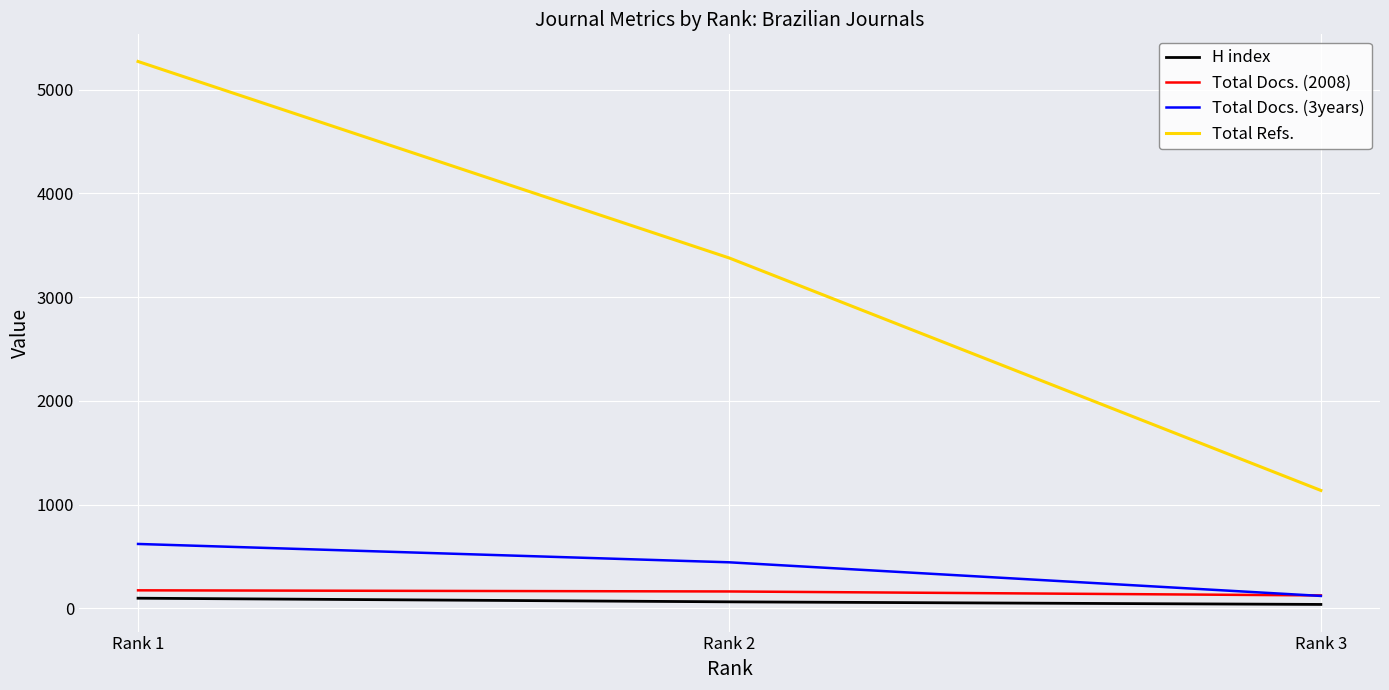

Which label corresponds to the largest value in the chart?

Rank 1